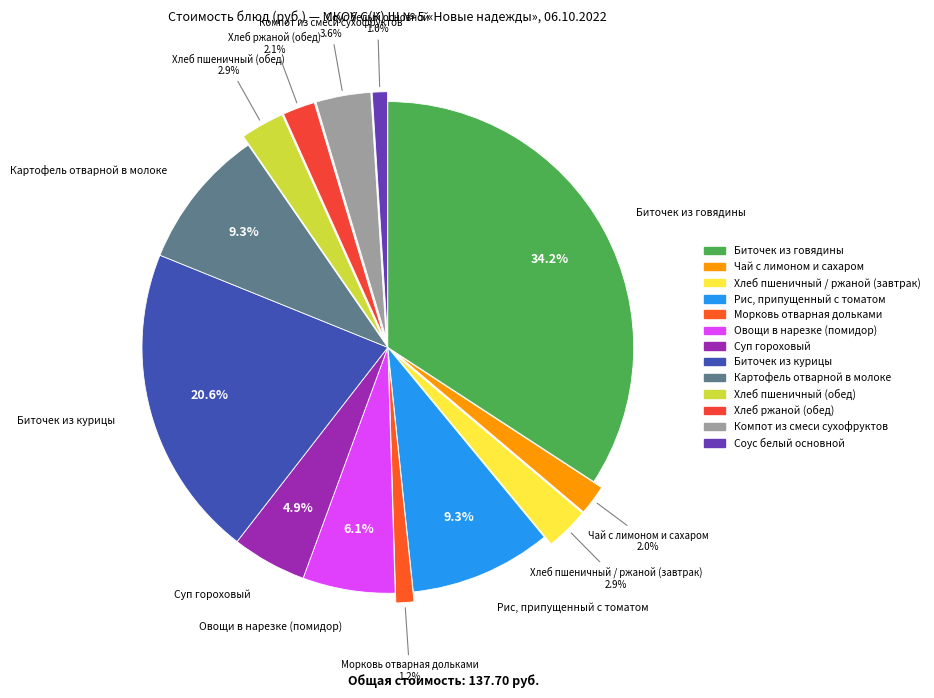

How many segments does this pie chart have?

13